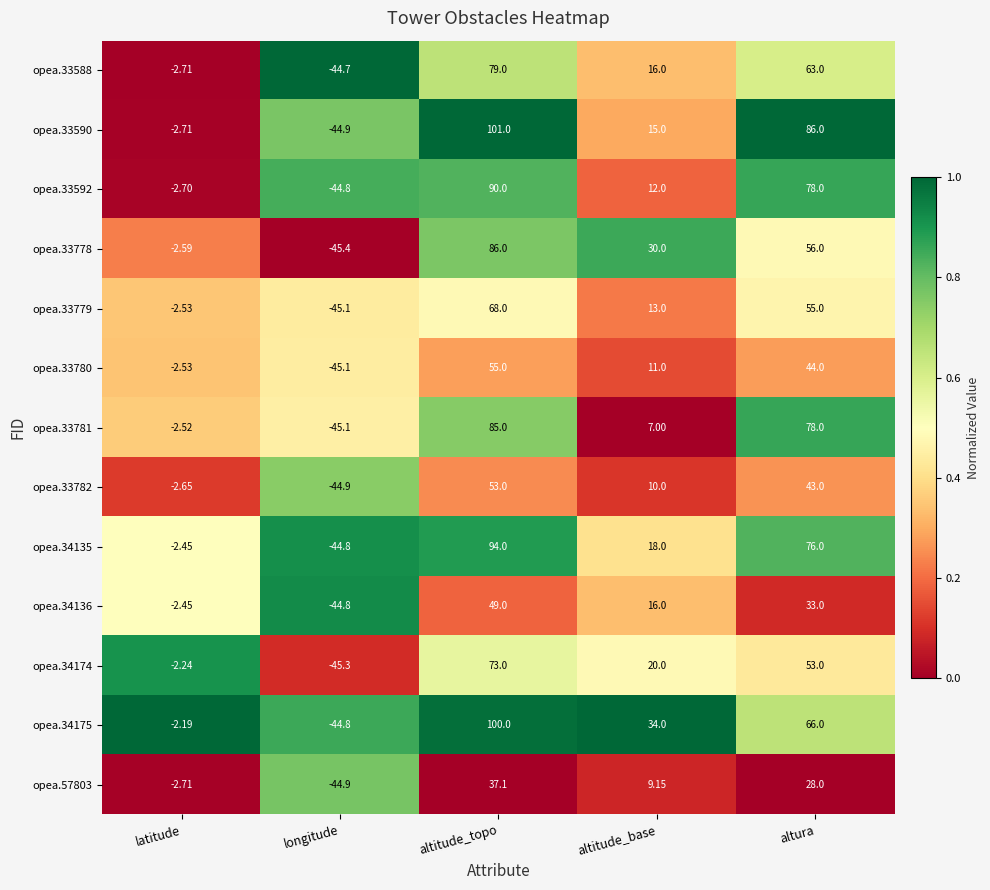

At which label is opea.34175 closest to 27?

altitude_base